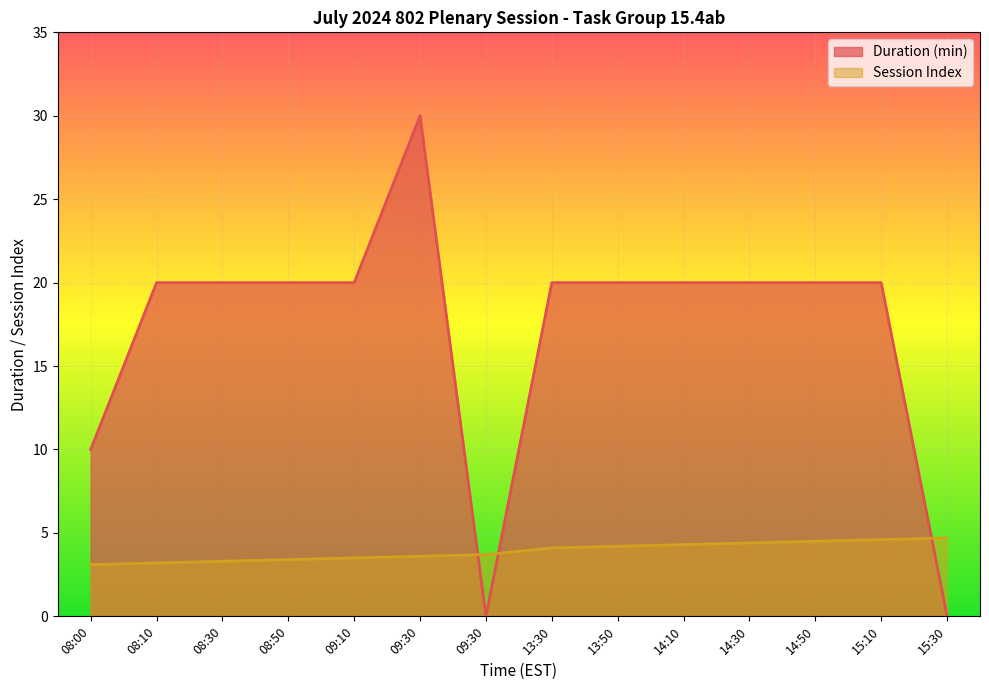

Does the chart display data point markers on the line(s)?

No